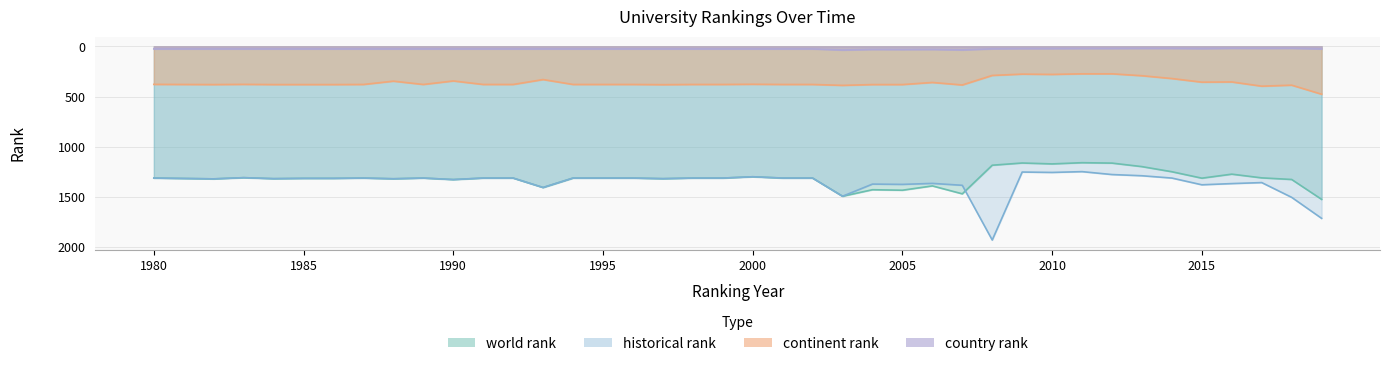

What is the approximate value of continent rank at 2016, to the nearest 50?

350